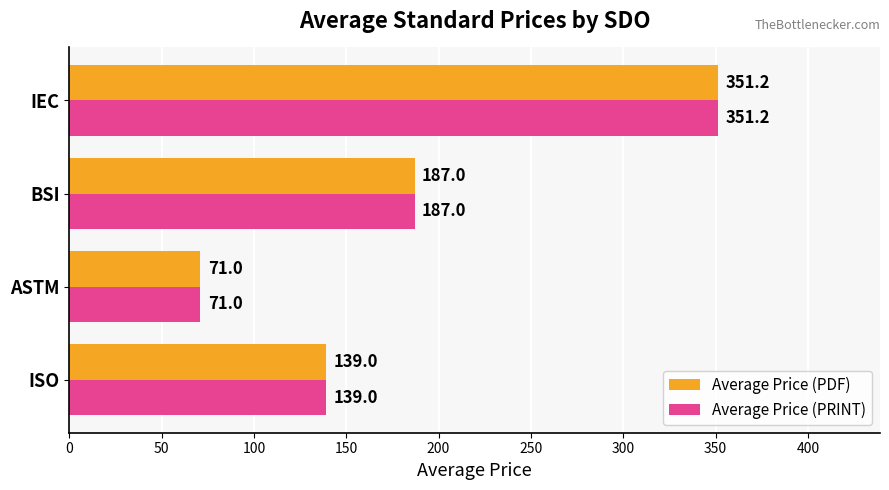

The value of Average Price (PDF) at IEC is 351.2. True or false?

True